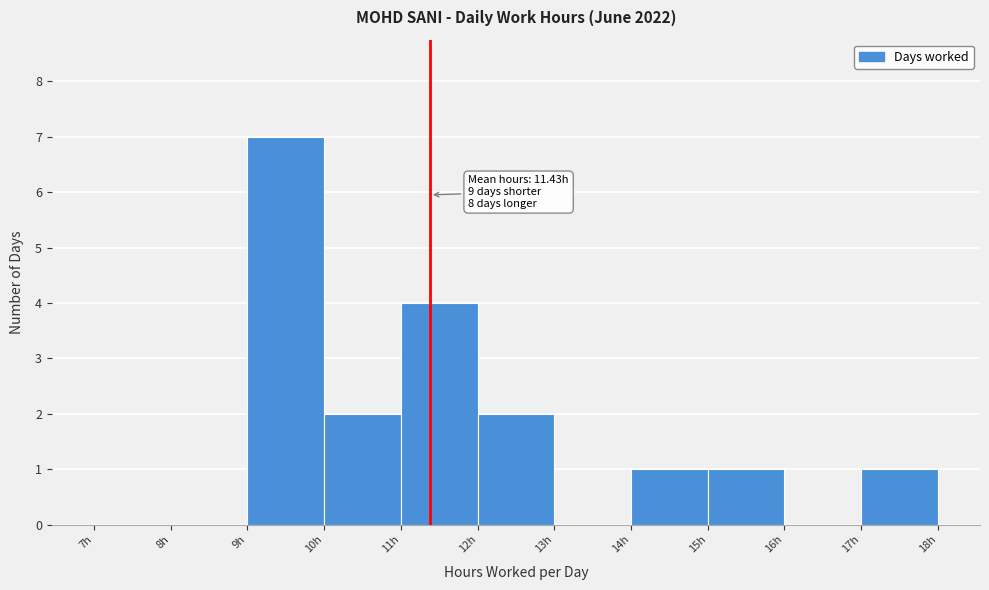

Which range on the x-axis has the tallest bar?

9 to 10